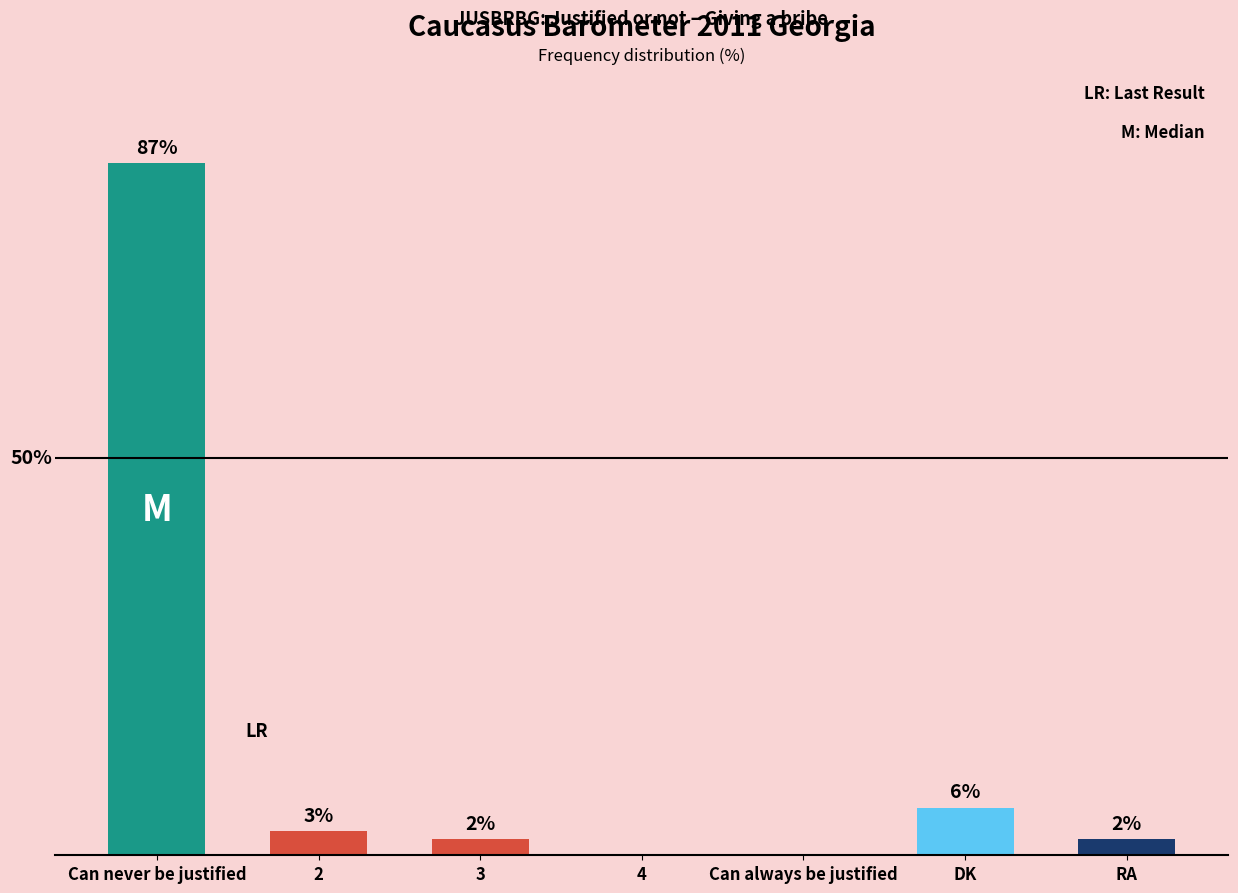

At which label does the data first exceed 2?

Can never be justified